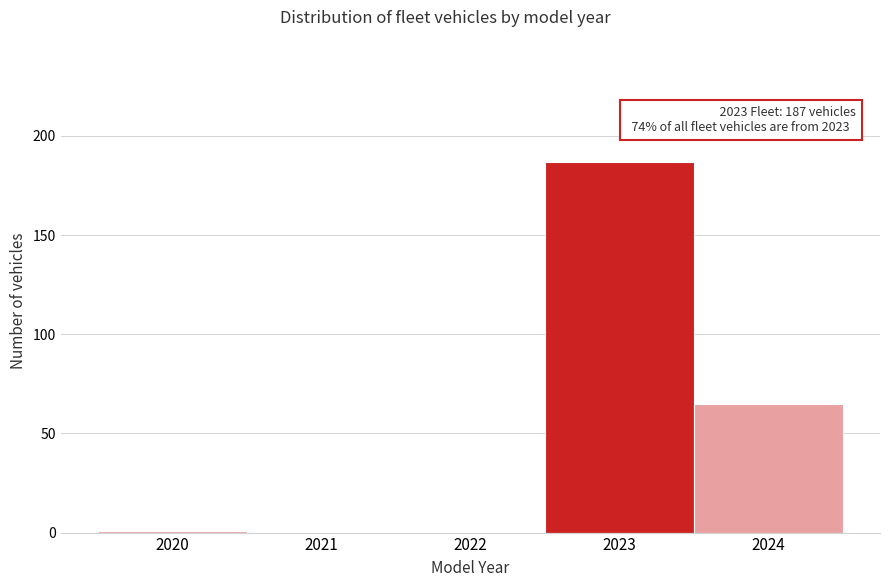

Over which range of the x-axis is the bar tallest?

2022.5 to 2023.5